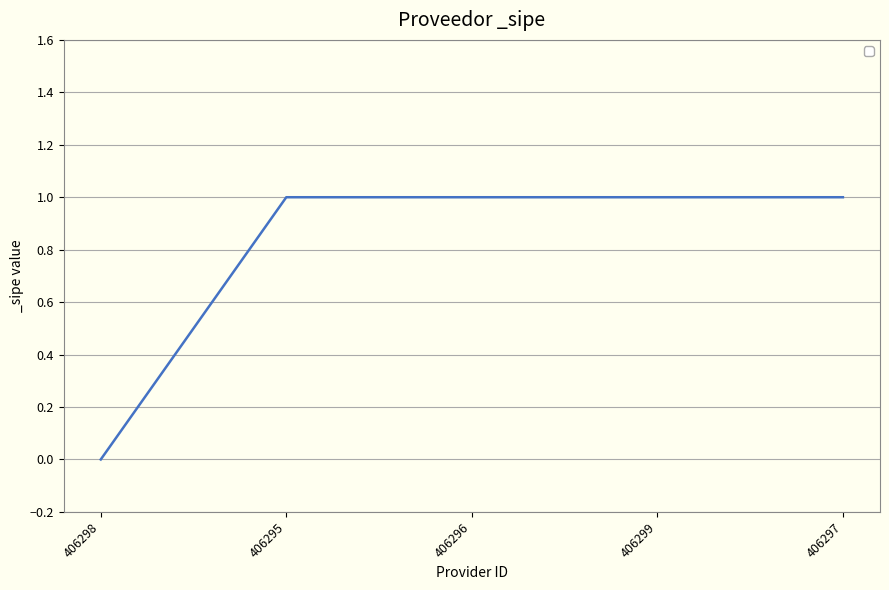

The chart shows a value of 0 at 406298. True or false?

True